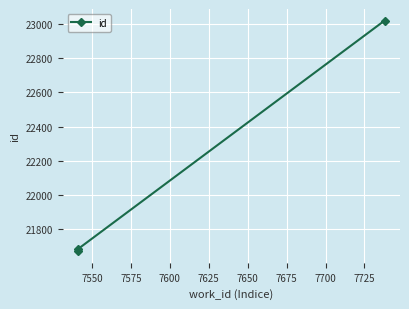

Is it true that the value at 7550 is 12101?

False